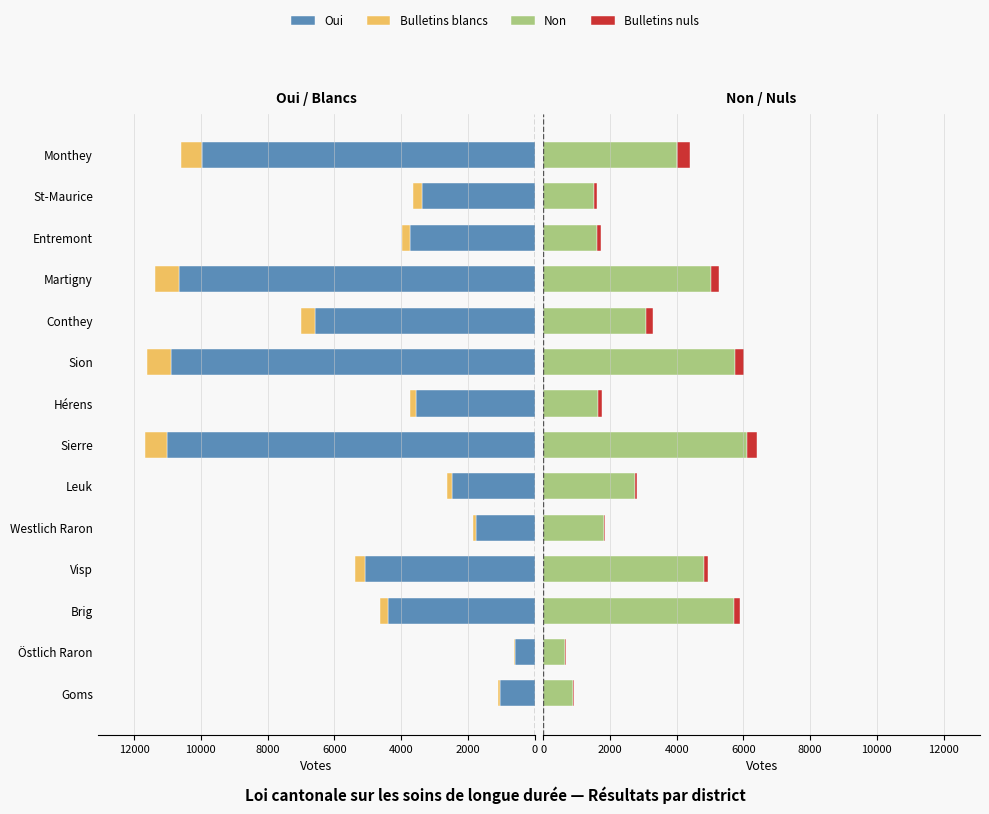

What is the highest value of the Bulletins nuls series?

369